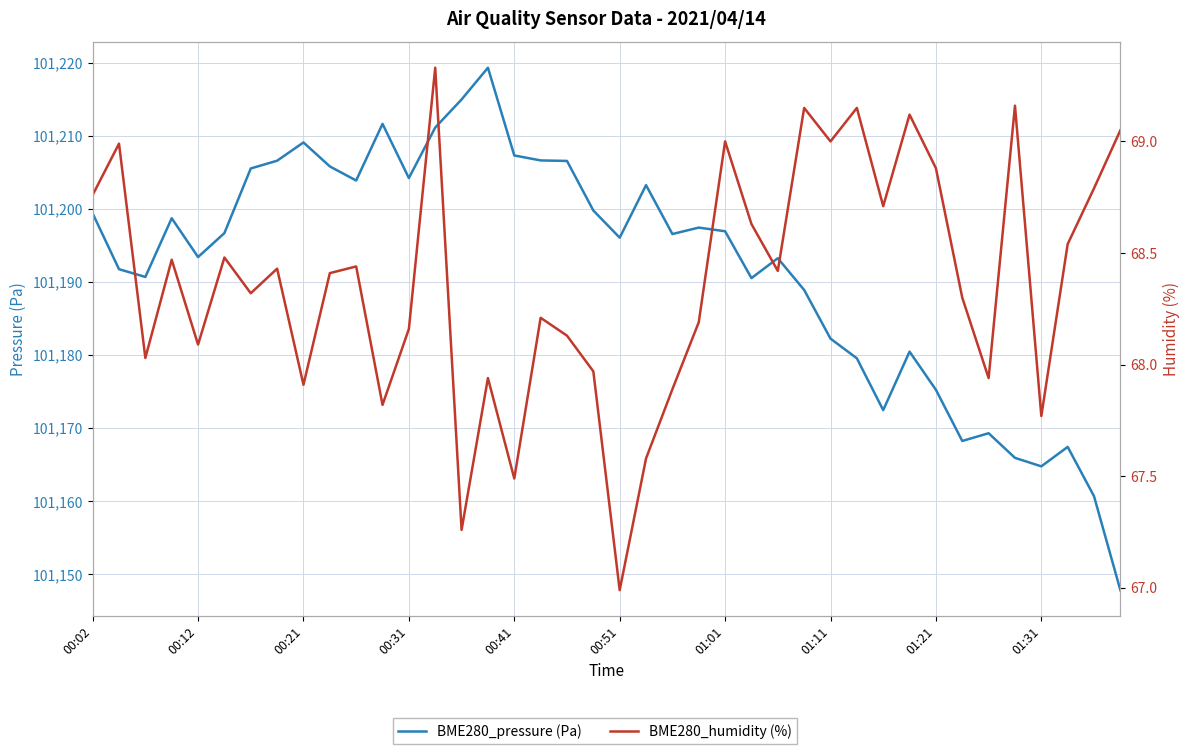

How many data points does each series have?

40